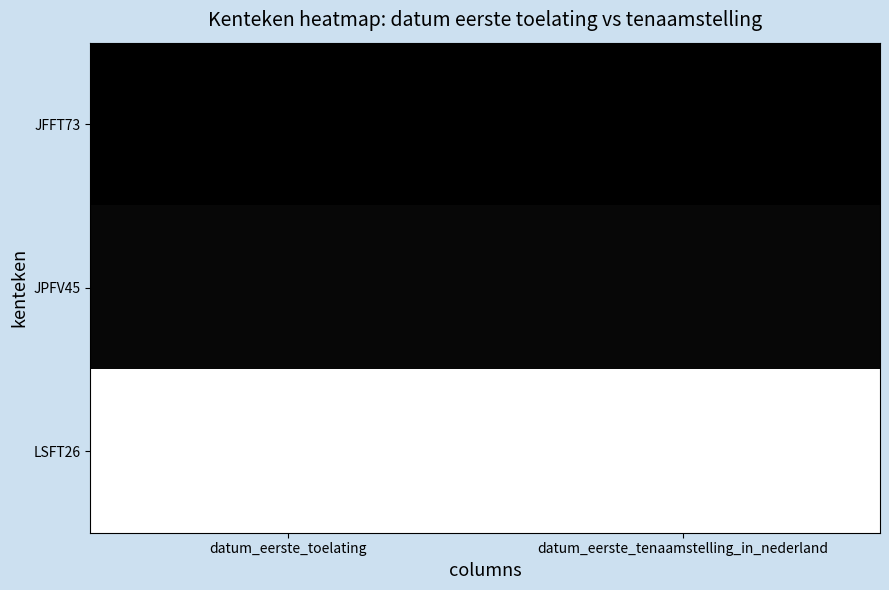

Which label corresponds to the smallest value in the chart?

datum_eerste_toelating